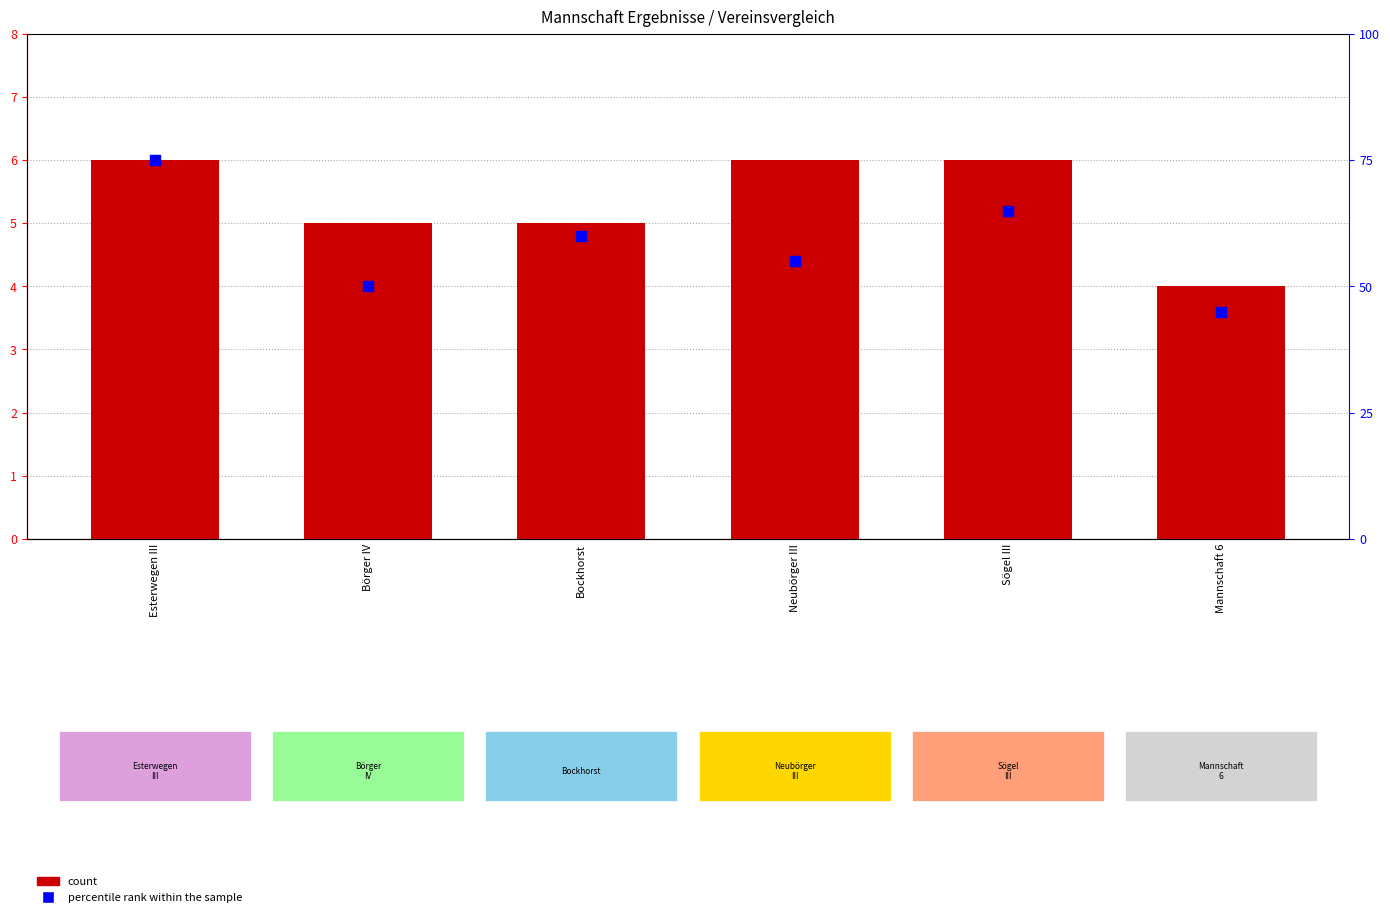

At which category is the sum across all series the highest?

Esterwegen III